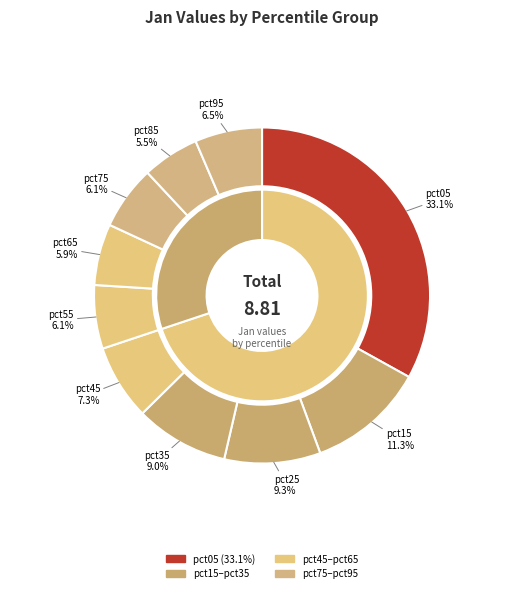

To the nearest percent, what is the combined percentage of pct25 and pct15?

21%